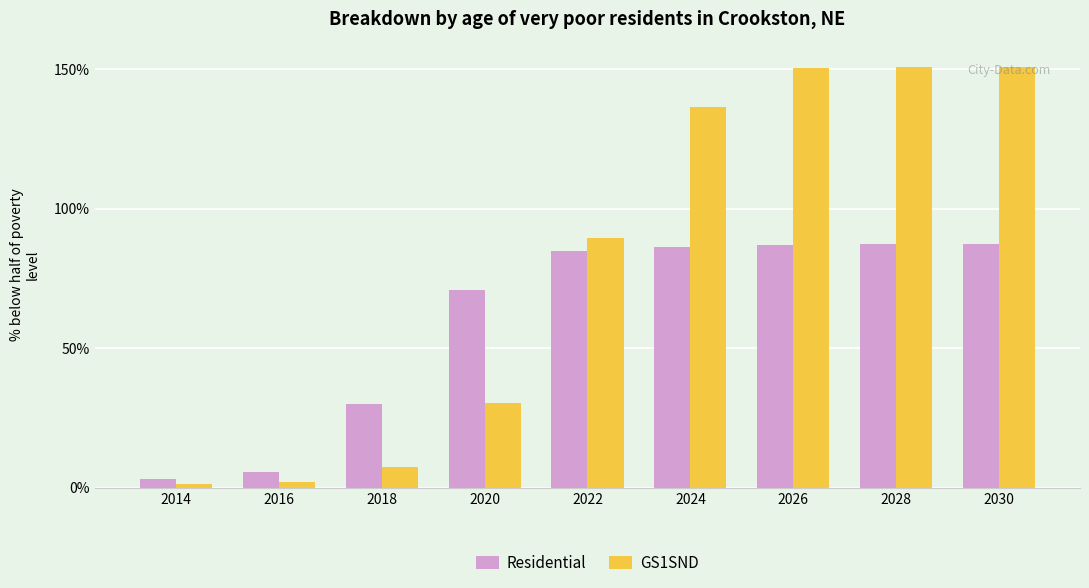

Is it true that GS1SND equals 242.3 at 2024?

False